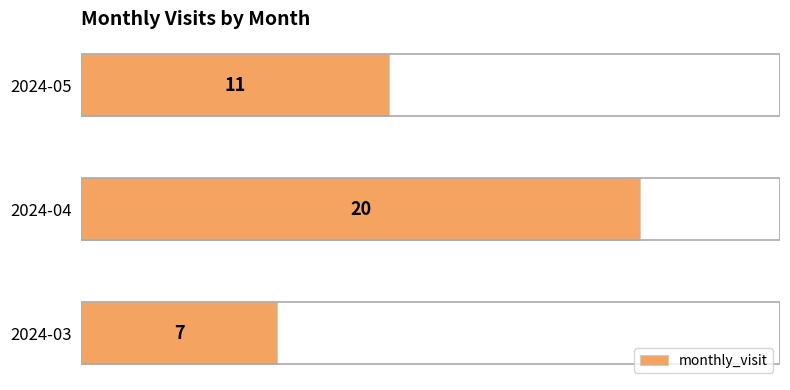

At which category does the chart reach its peak across all series?

2024-04